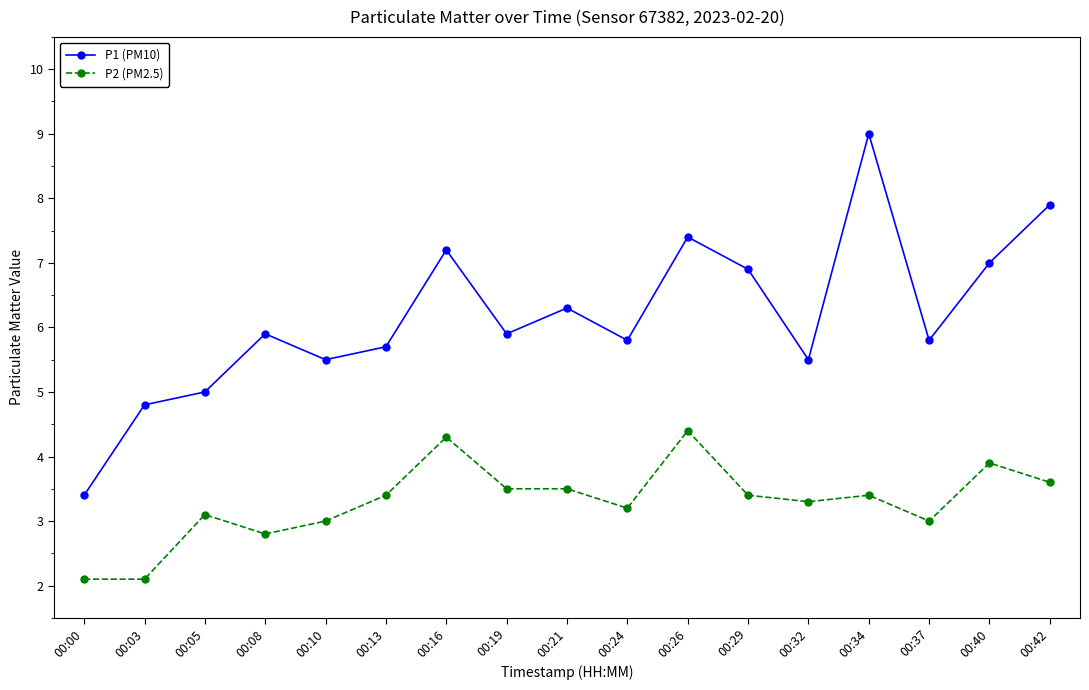

Reading left to right, extract all data points from this chart.

P1 (PM10): 3.4	4.8	5.0	5.9	5.5	5.7	7.2	5.9	6.3	5.8	7.4	6.9	5.5	9.0	5.8	7.0	7.9
P2 (PM2.5): 2.1	2.1	3.1	2.8	3.0	3.4	4.3	3.5	3.5	3.2	4.4	3.4	3.3	3.4	3.0	3.9	3.6